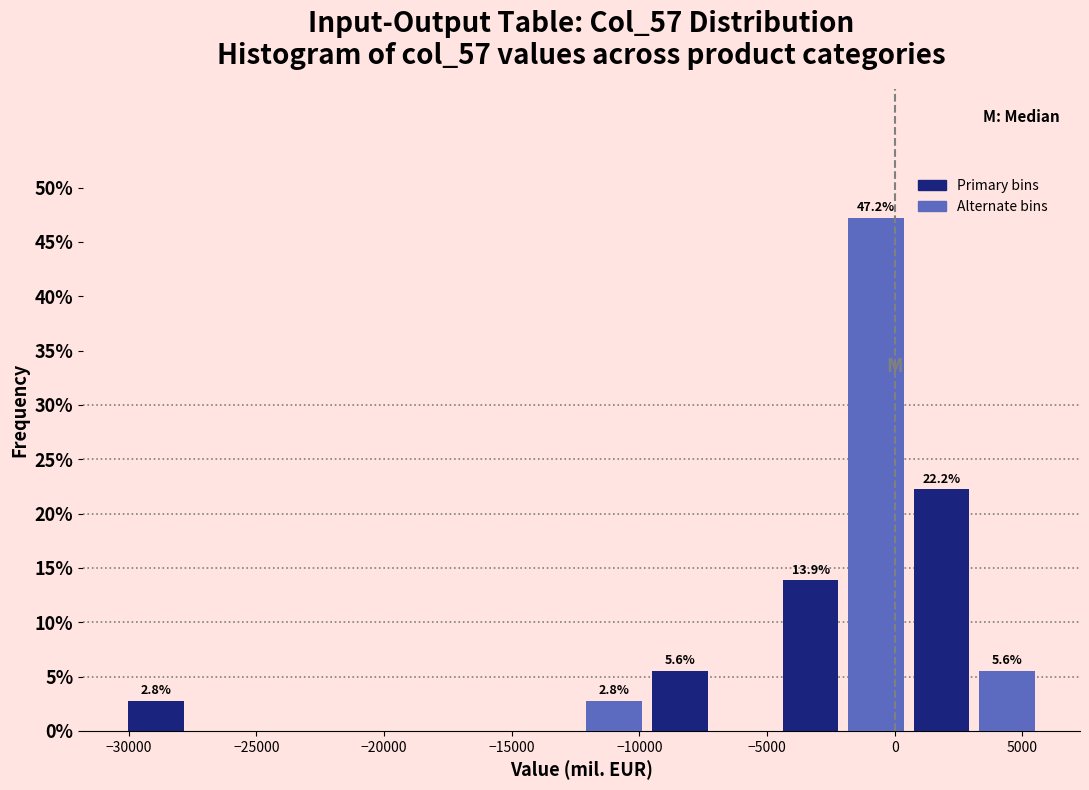

Which range on the x-axis has the tallest bar?

-2000 to 500